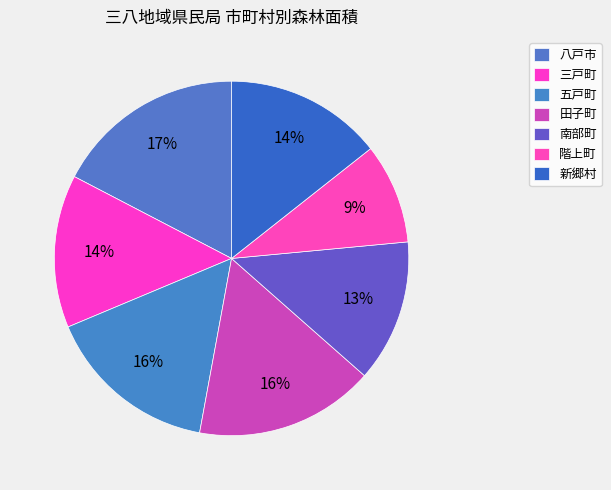

How many slices are in this pie chart?

7